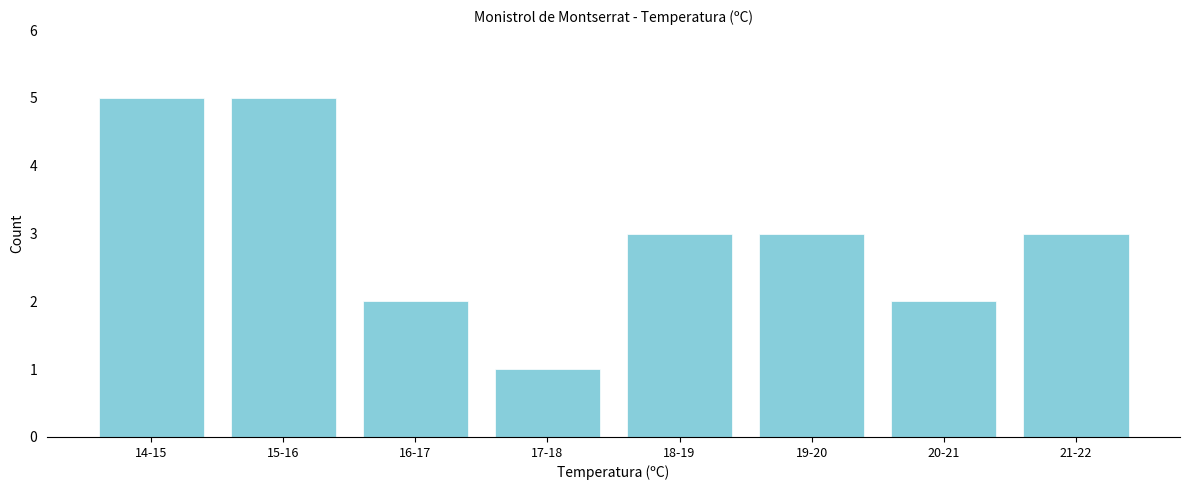

Reading right to left, list all the values displayed in this chart.

3	2	3	3	1	2	5	5